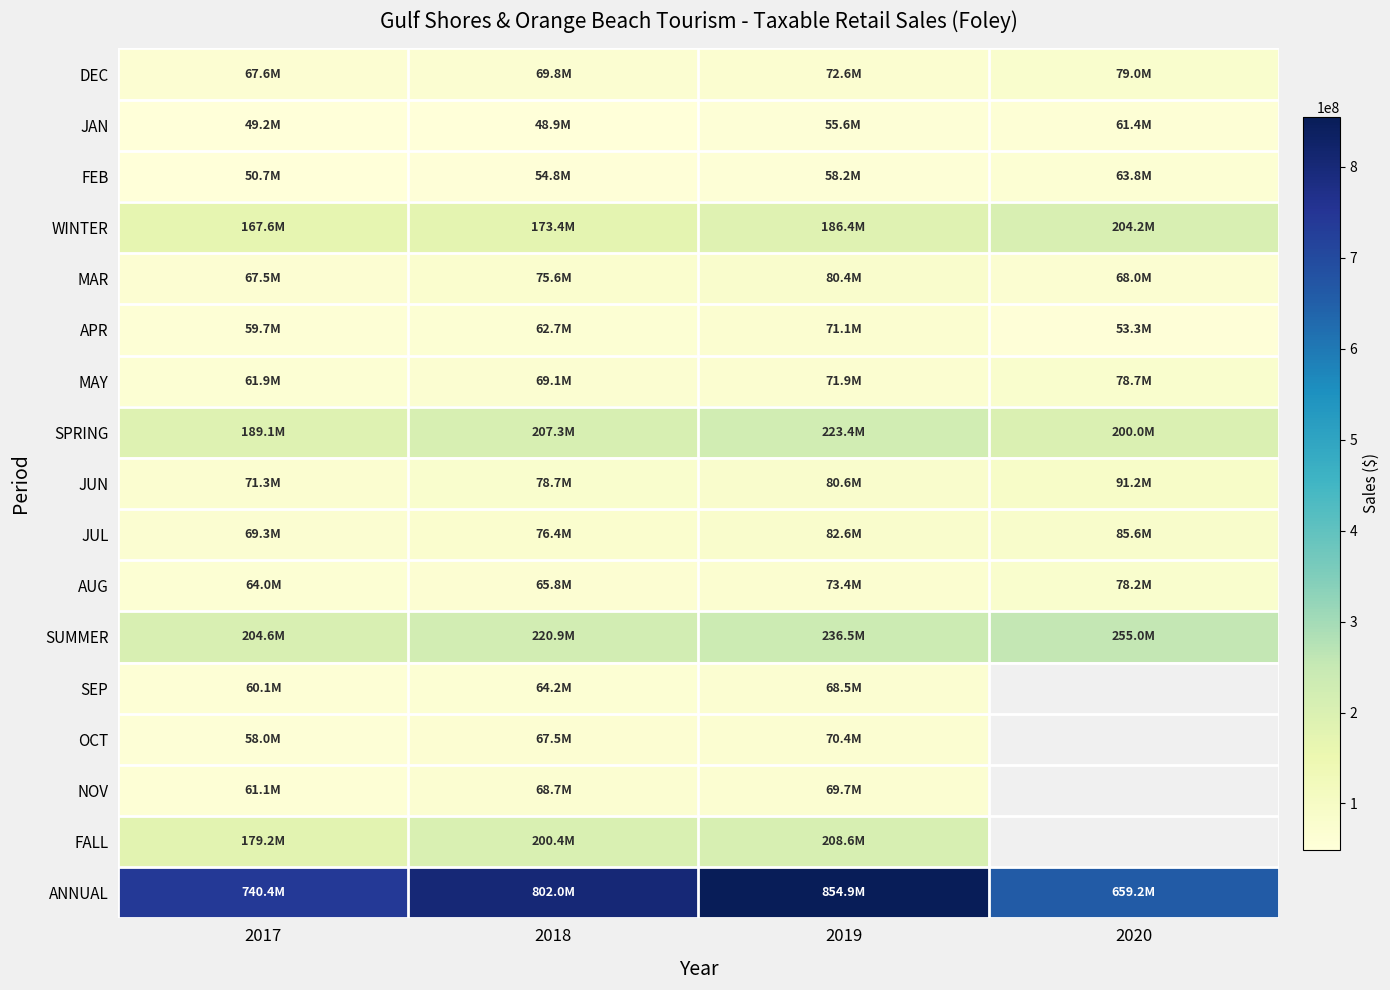

The WINTER series shows 41500090.5 at 2018. True or false?

False